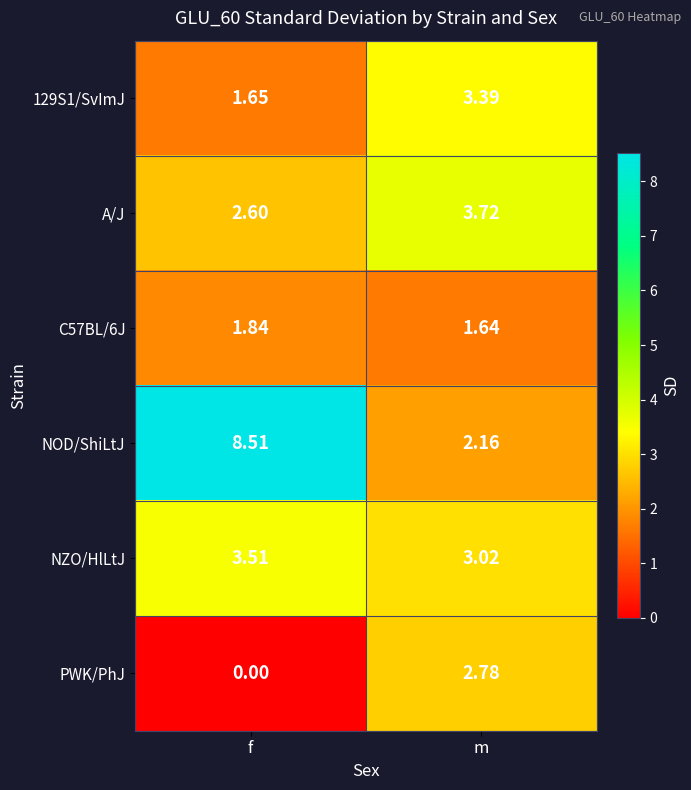

At which label is NOD/ShiLtJ closest to 5?

m